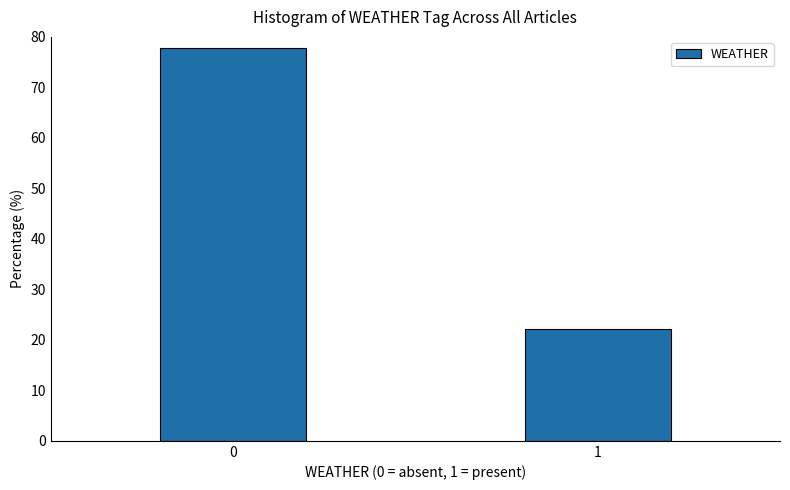

Reading left to right, what are all the values shown in this chart?

77.8	22.2